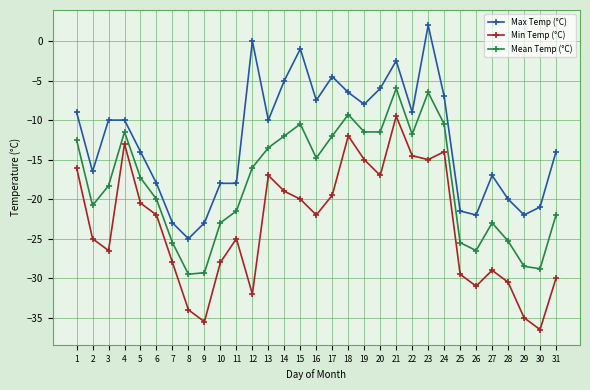

What is the smallest value displayed?

-36.5